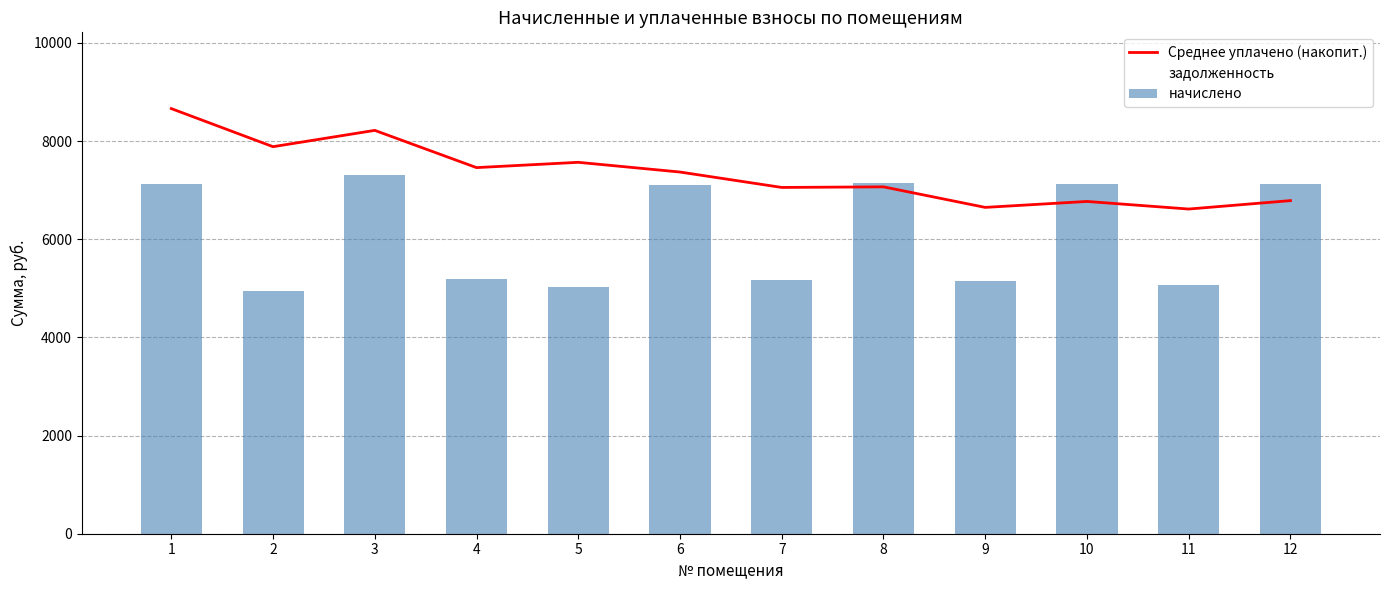

What is the difference between the maximum and minimum values in the Среднее уплачено (накопит.) series?

2046.9